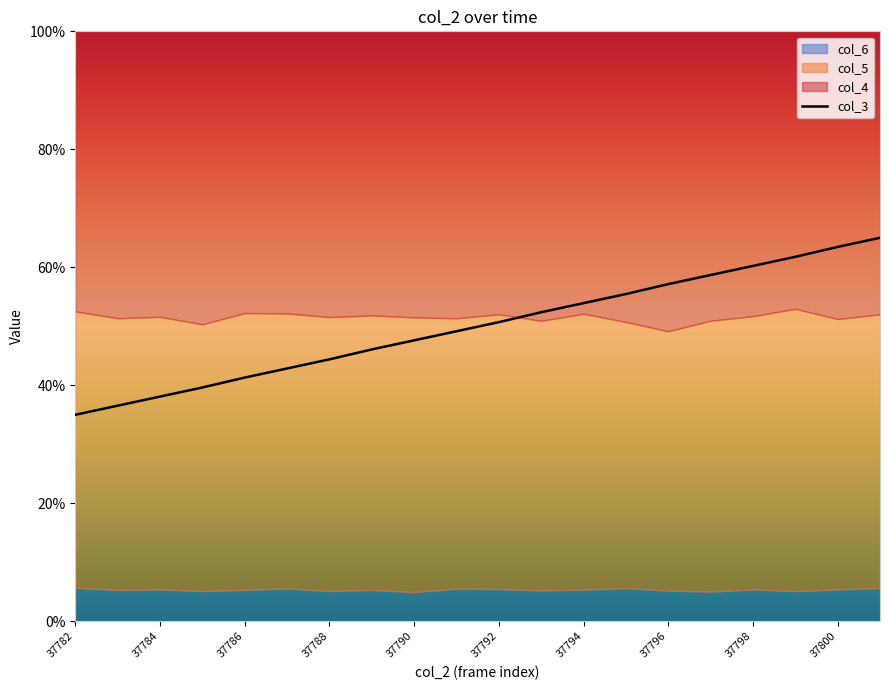

Is it true that col_3 equals 63.5 at 37800?

True